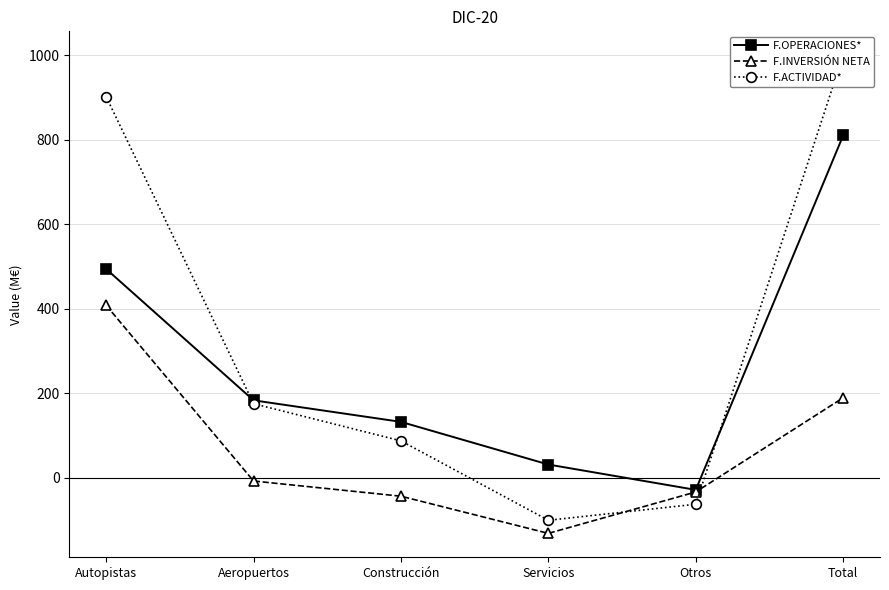

Which series has the widest spread of values?

F.ACTIVIDAD*